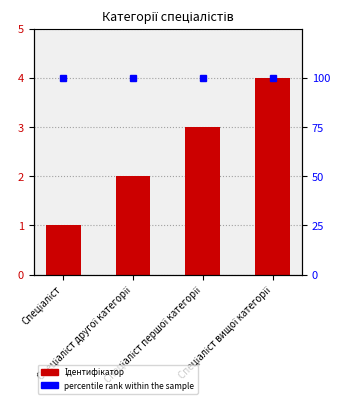

What is the minimum value shown in the chart?

1